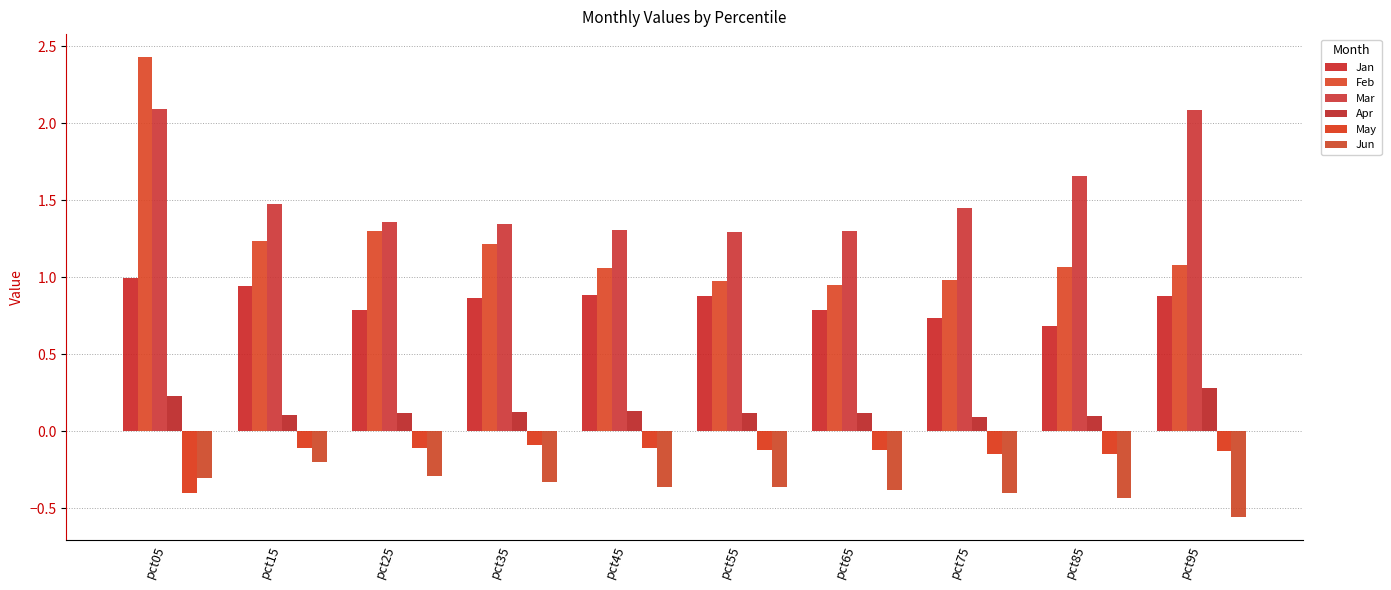

Reading left to right, list all the values displayed in this chart.

Jan: pct05=1.0	pct15=0.9	pct25=0.8	pct35=0.9	pct45=0.9	pct55=0.9	pct65=0.8	pct75=0.7	pct85=0.7	pct95=0.9
Feb: pct05=2.4	pct15=1.2	pct25=1.3	pct35=1.2	pct45=1.1	pct55=1.0	pct65=0.9	pct75=1.0	pct85=1.1	pct95=1.1
Mar: pct05=2.1	pct15=1.5	pct25=1.4	pct35=1.3	pct45=1.3	pct55=1.3	pct65=1.3	pct75=1.4	pct85=1.7	pct95=2.1
Apr: pct05=0.2	pct15=0.1	pct25=0.1	pct35=0.1	pct45=0.1	pct55=0.1	pct65=0.1	pct75=0.1	pct85=0.1	pct95=0.3
May: pct05=-0.4	pct15=-0.1	pct25=-0.1	pct35=-0.1	pct45=-0.1	pct55=-0.1	pct65=-0.1	pct75=-0.1	pct85=-0.1	pct95=-0.1
Jun: pct05=-0.3	pct15=-0.2	pct25=-0.3	pct35=-0.3	pct45=-0.4	pct55=-0.4	pct65=-0.4	pct75=-0.4	pct85=-0.4	pct95=-0.6